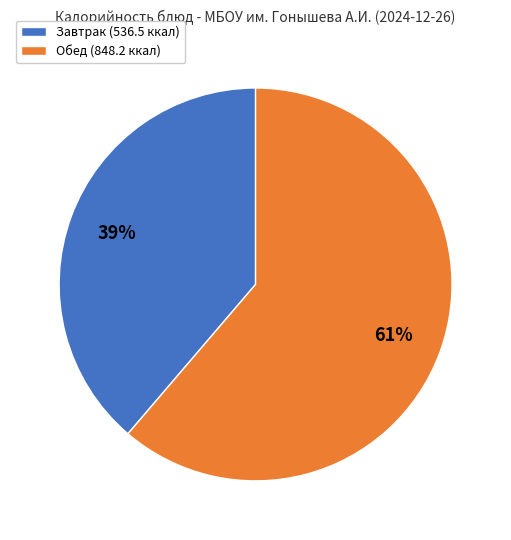

Combined, do Обед (848.2 ккал) and Завтрак (536.5 ккал) account for over 50%?

Yes